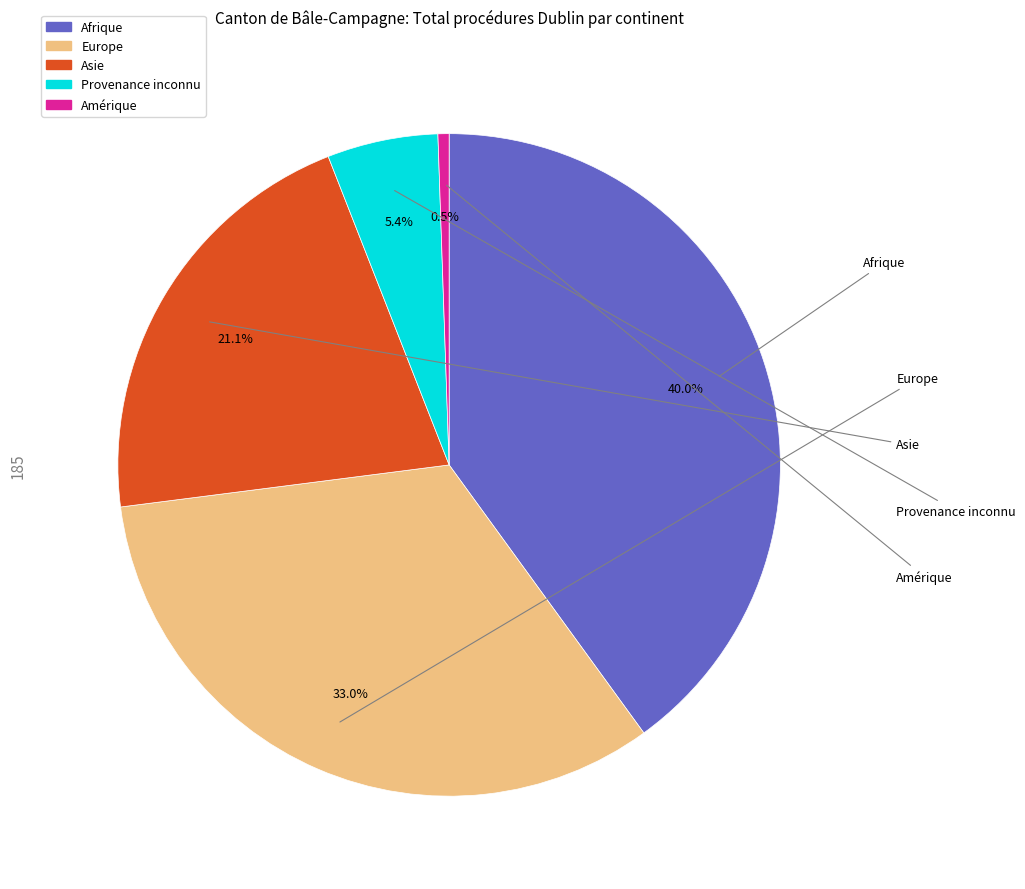

How many slices are in this pie chart?

5